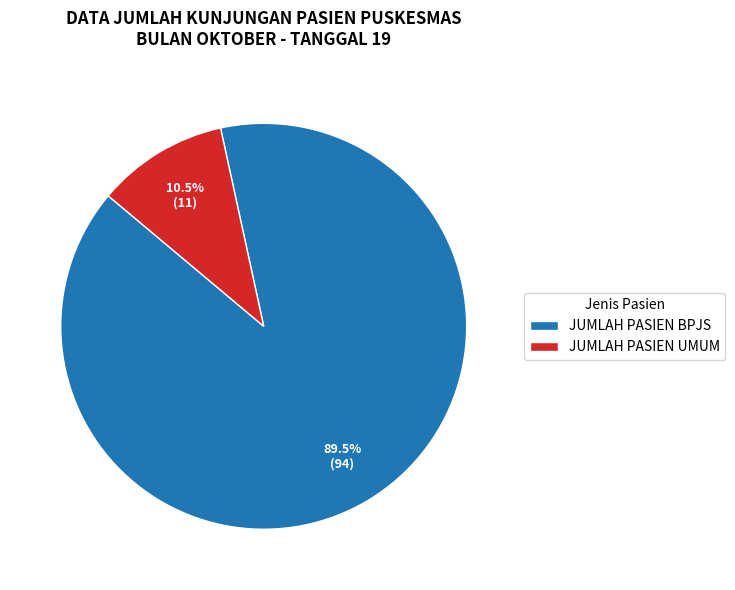

How many segments does this pie chart have?

2